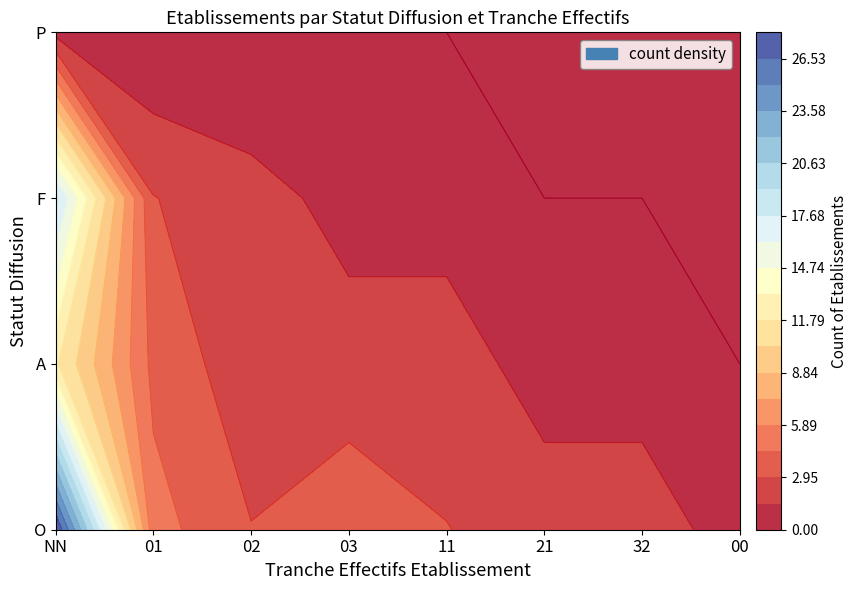

What is the ratio of the value at A_03 to the value at A_11?

1.0